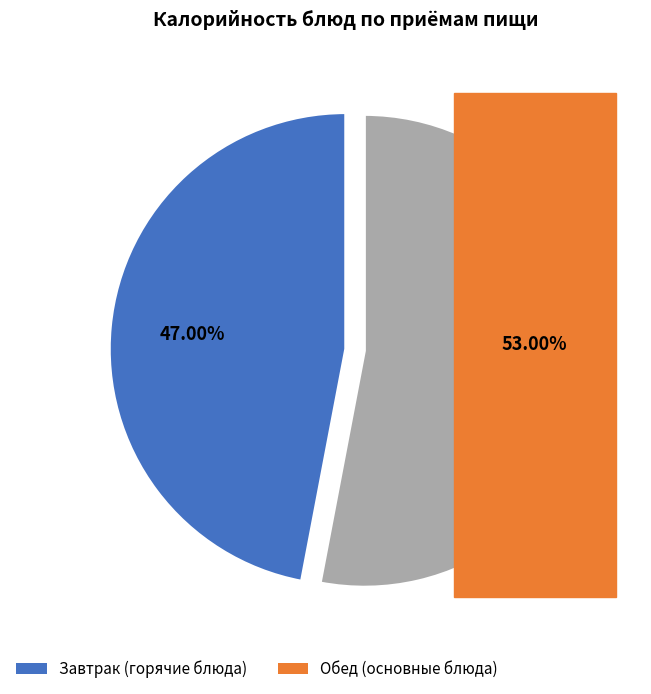

Is there a majority slice in this chart?

Yes